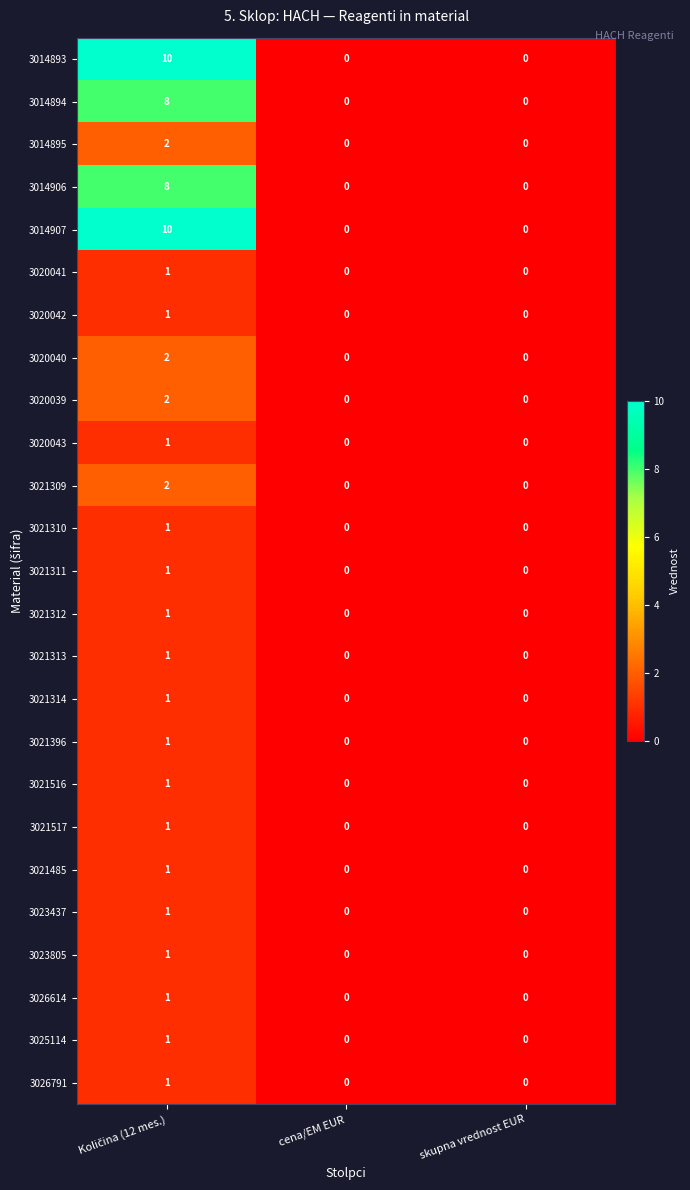

True or false: 3021311 has a value of 0 at skupna vrednost EUR.

True